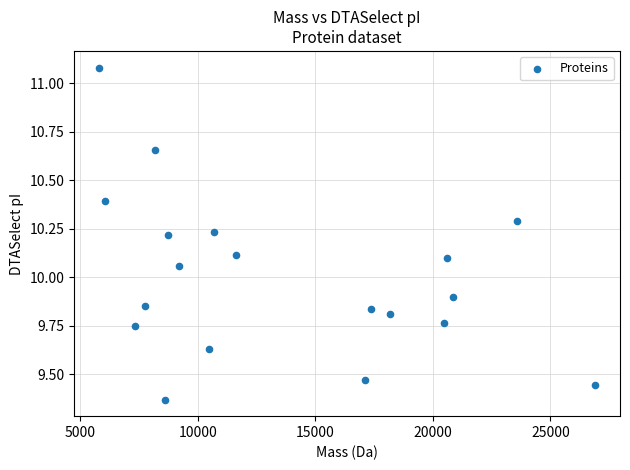

What is the range of X values (max minus min)?

21101.9